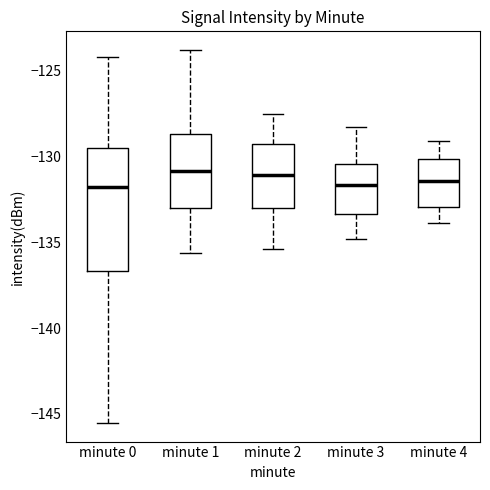

Reading left to right, transcribe this box plot: for each box, give where its median line is, the range the box spans, and where its two whiskers end, as read against the y-axis. The values are not printed on the chart, so give them approximately, as read against the axis.

minute 0: median -132.0, box -136.5 to -129.5, whiskers -145.5 to -124.0
minute 1: median -131.0, box -133.0 to -128.5, whiskers -135.5 to -124.0
minute 2: median -131.0, box -133.0 to -129.0, whiskers -135.5 to -127.5
minute 3: median -131.5, box -133.5 to -130.5, whiskers -135.0 to -128.5
minute 4: median -131.5, box -133.0 to -130.0, whiskers -134.0 to -129.0